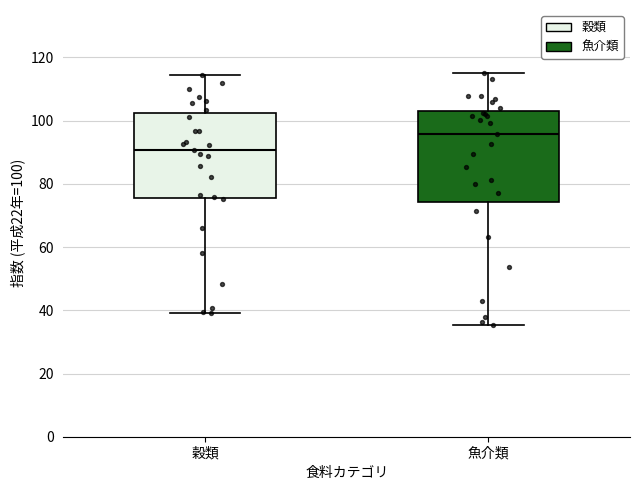

Where does the lower whisker of the box for 穀類 end on the y-axis? The values are not printed on the chart, so give them approximately, as read against the axis.

40